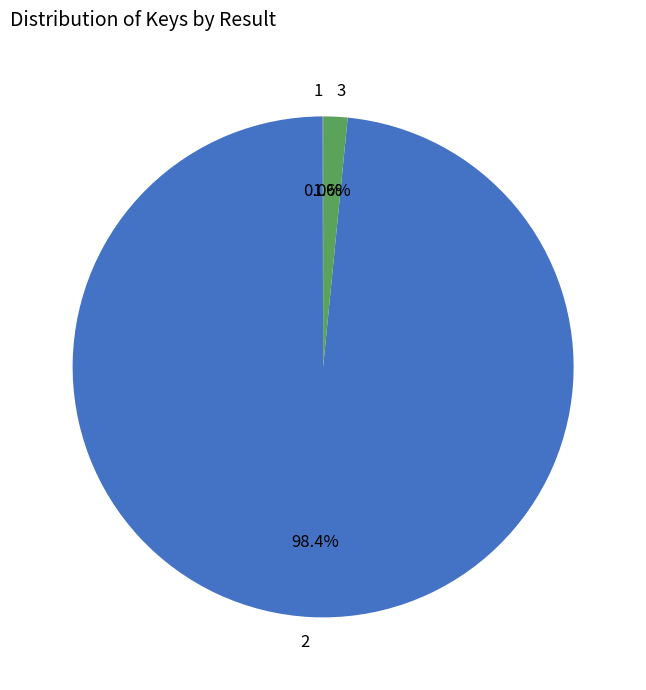

What portion of the pie excludes 3?

98.4%